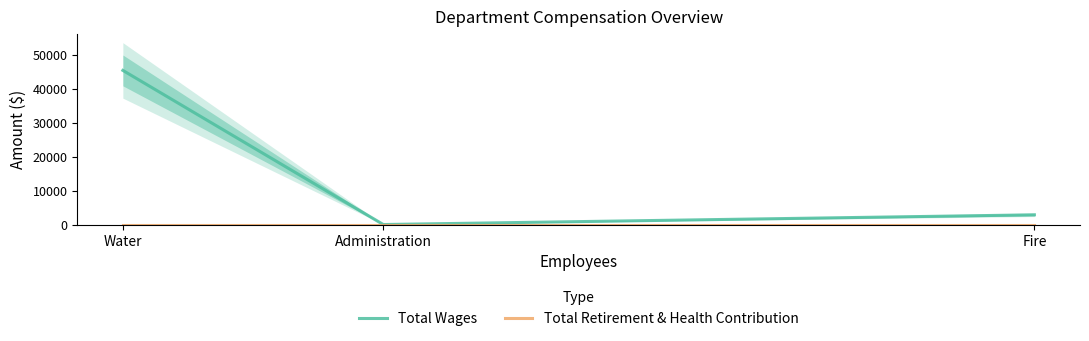

Rank the series at Fire from lowest to highest value.

Total Retirement & Health Contribution, Total Wages